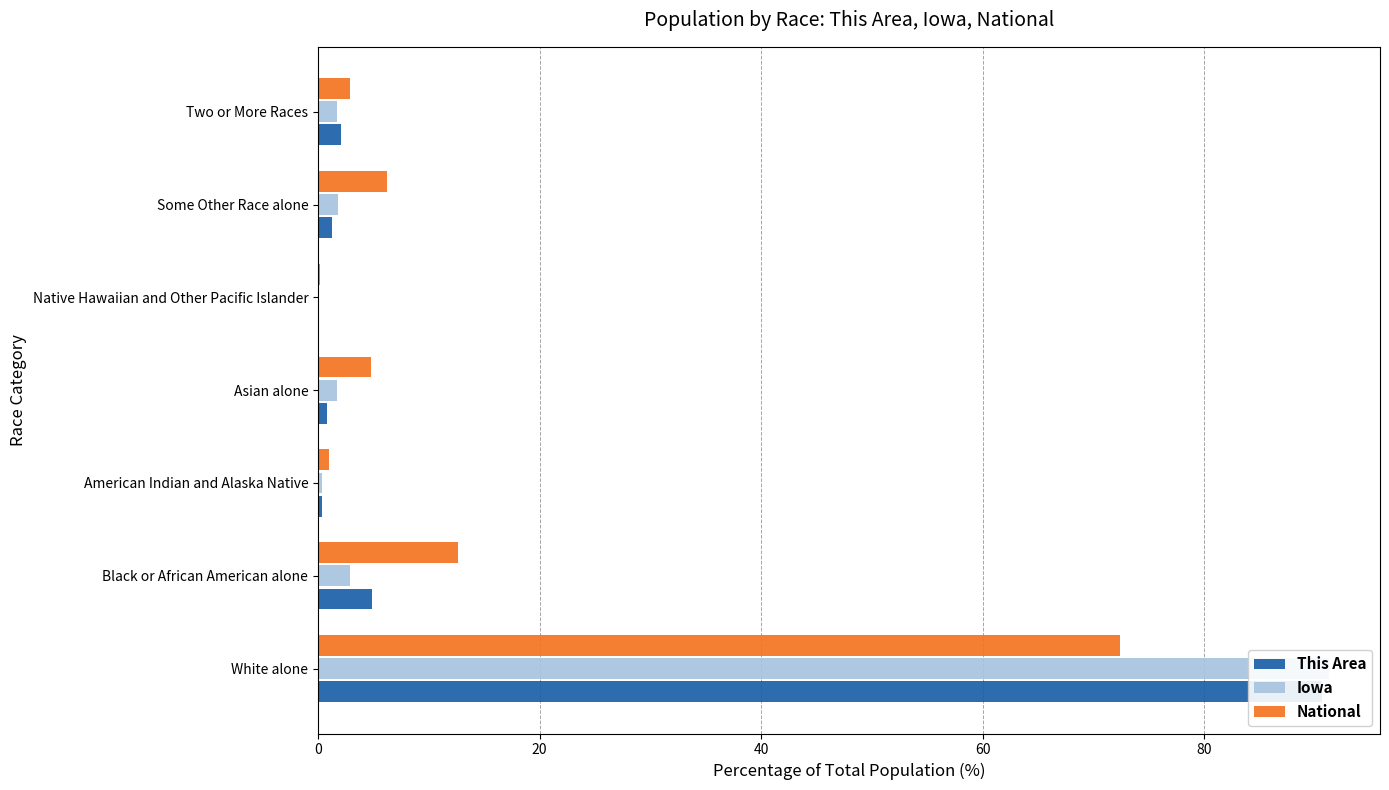

What is the average value of the This Area series?

14.3